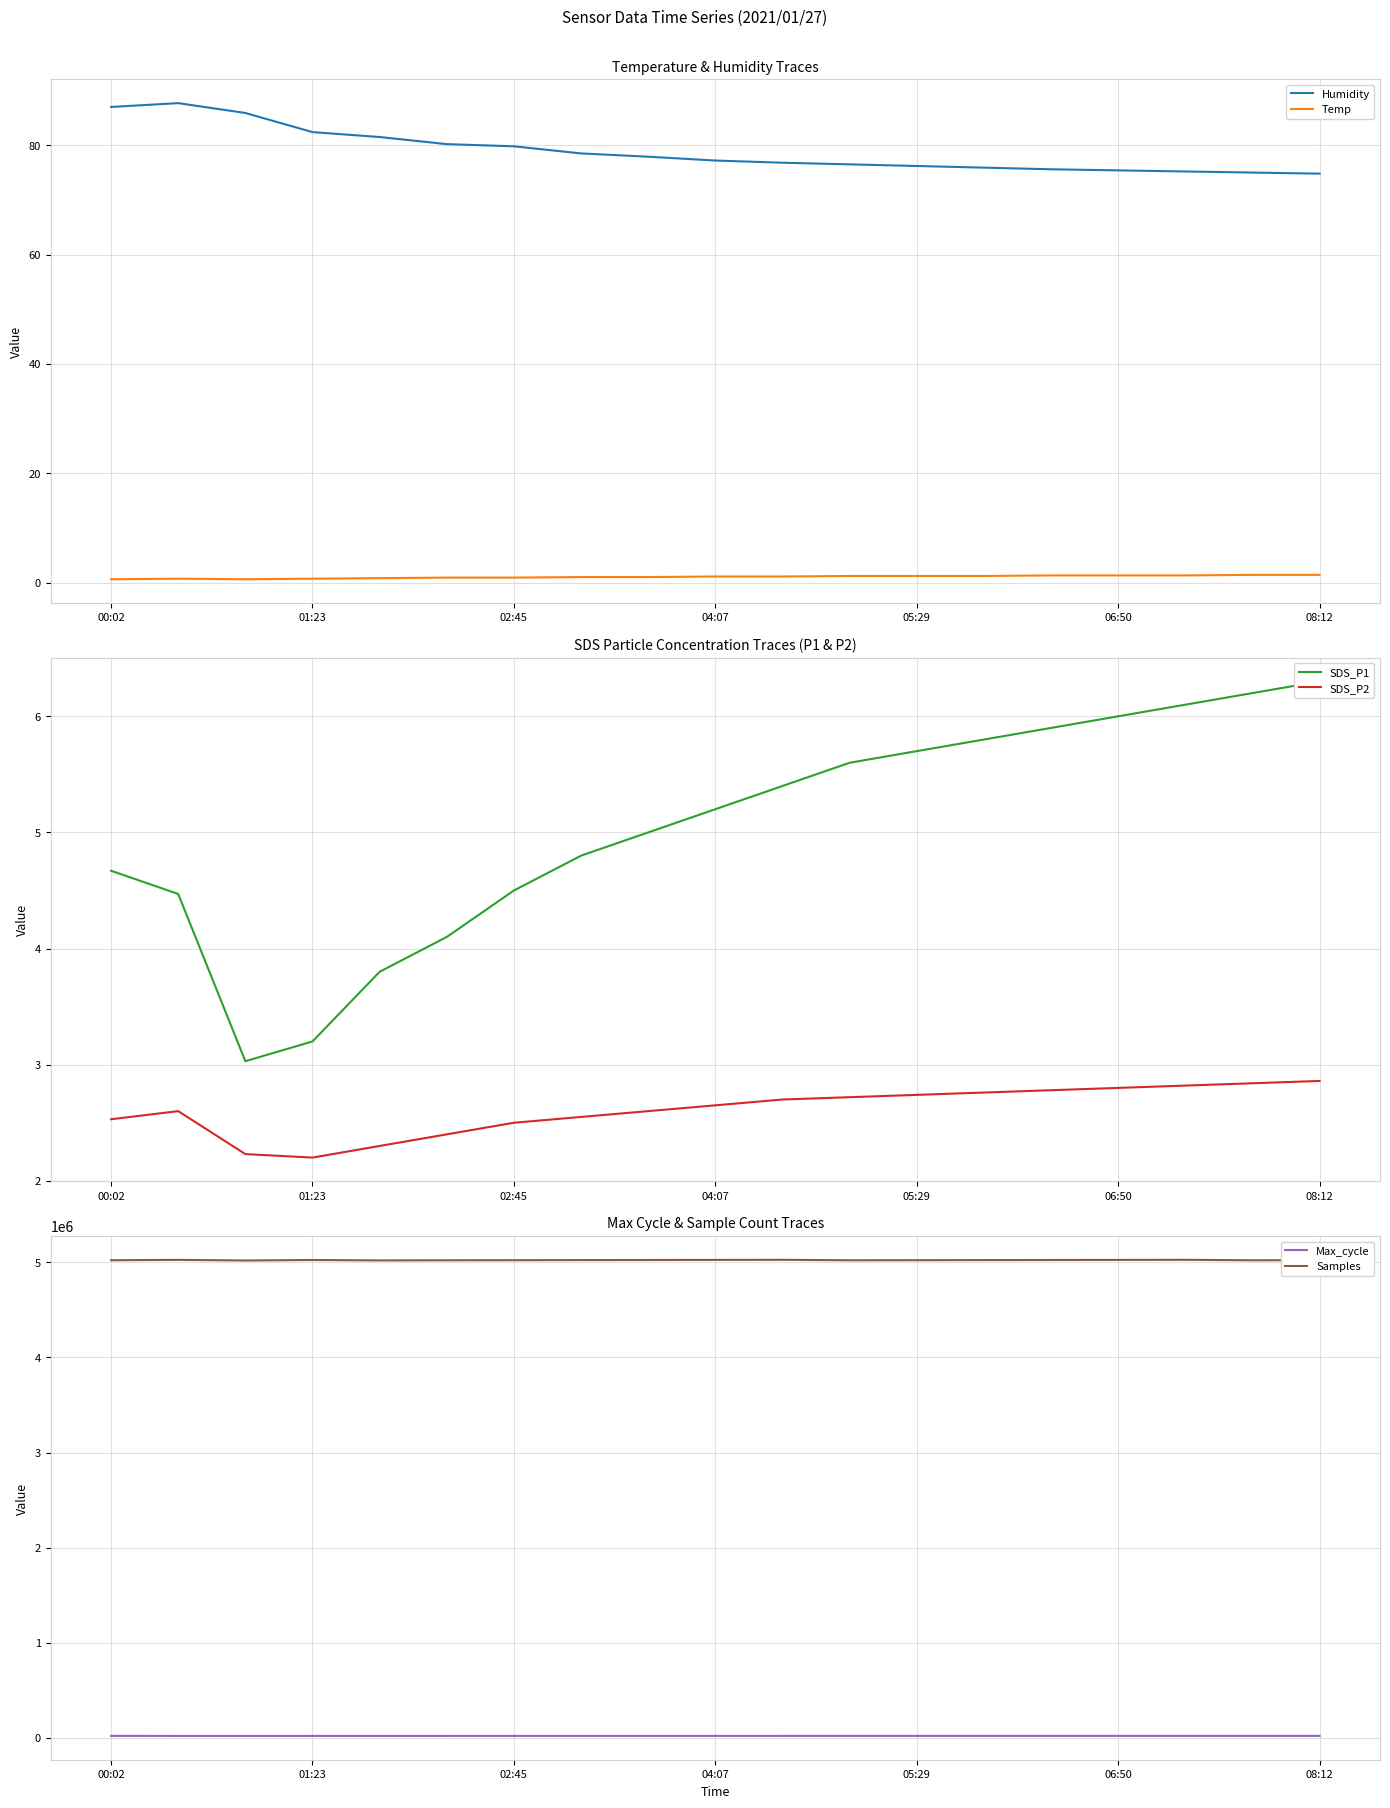

What is the lowest value of the SDS_P2 series?

2.2